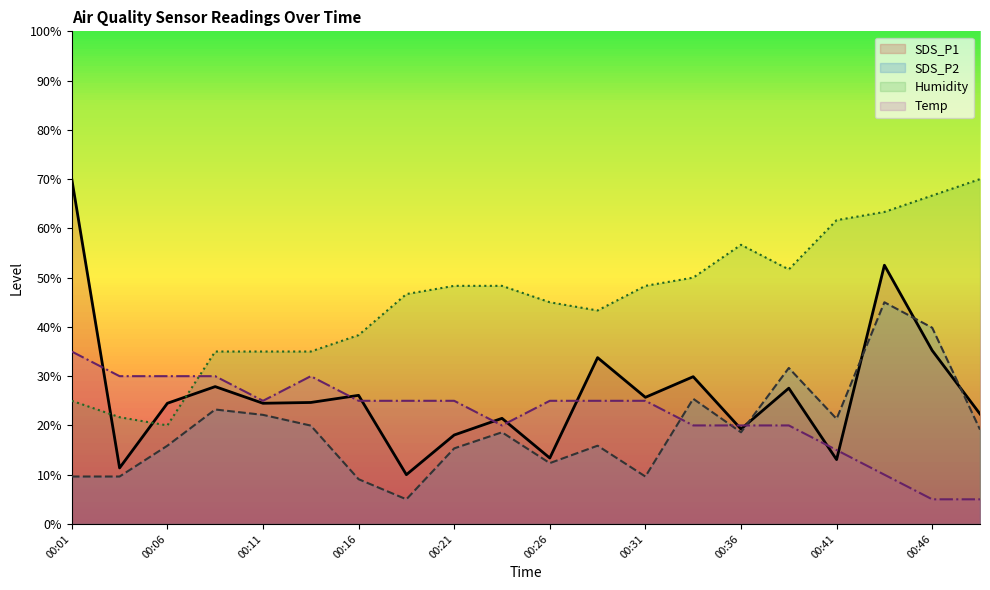

At which label is Humidity closest to 45?

00:26